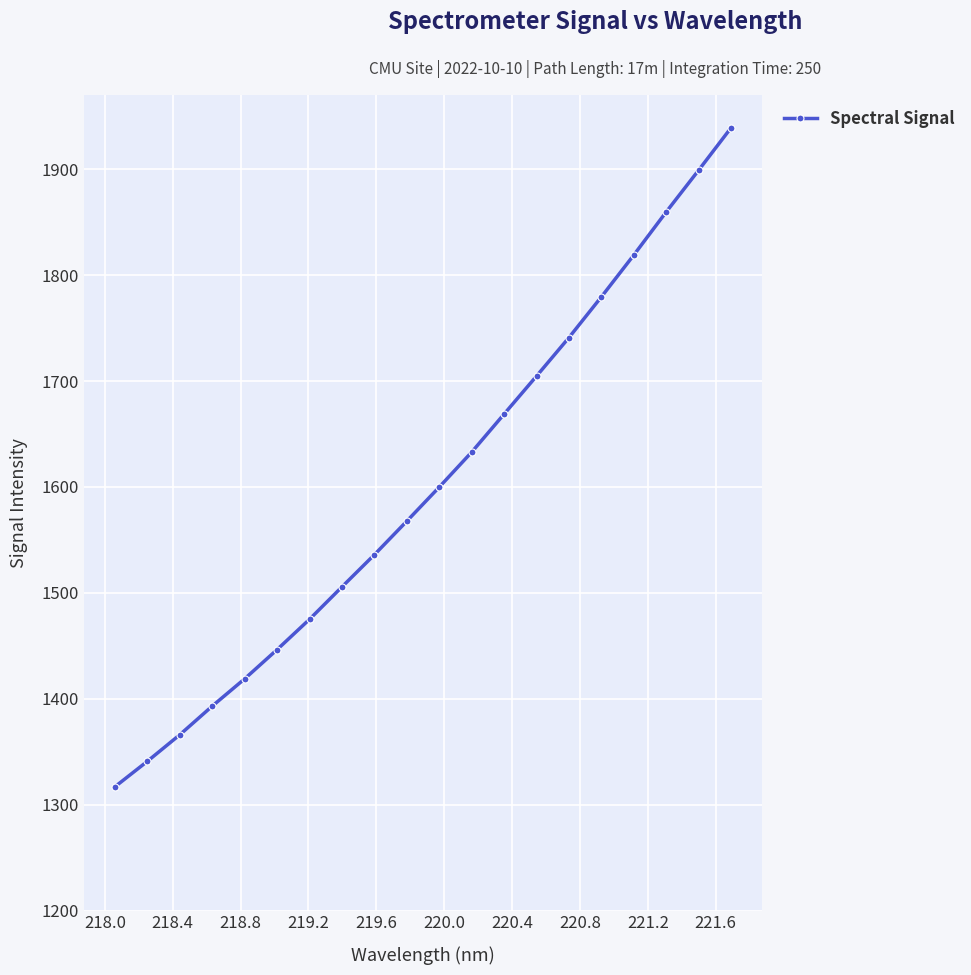

What is the difference between the second highest and second lowest values?

558.0